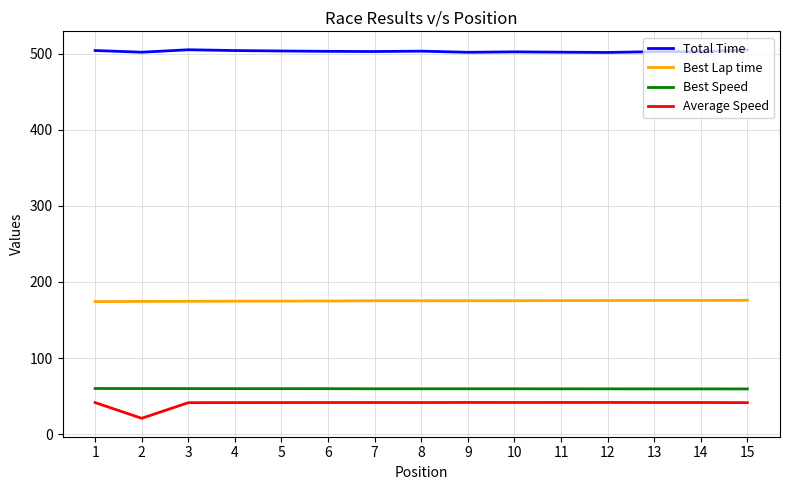

Is it true that Best Speed equals 32.6 at 15?

False